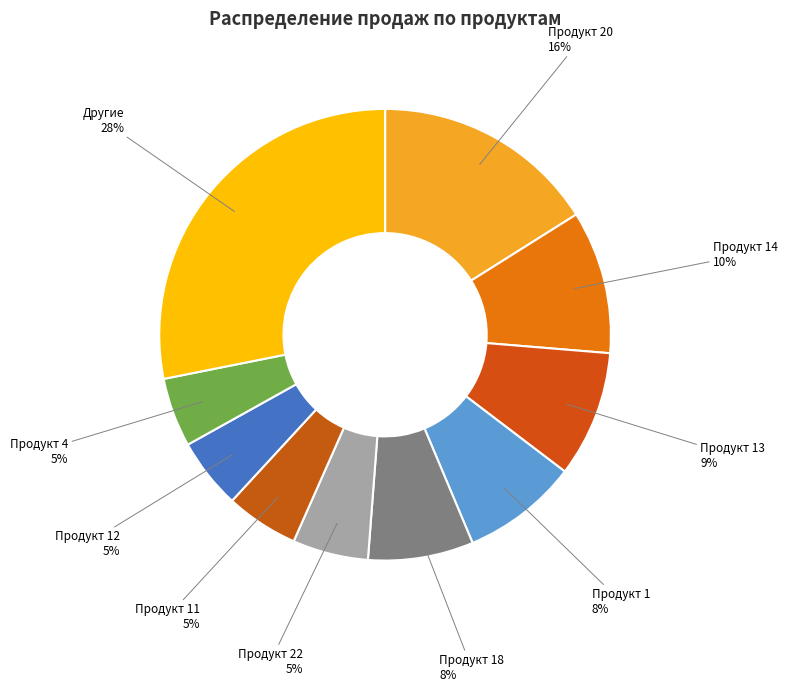

Does any single category account for the majority?

No